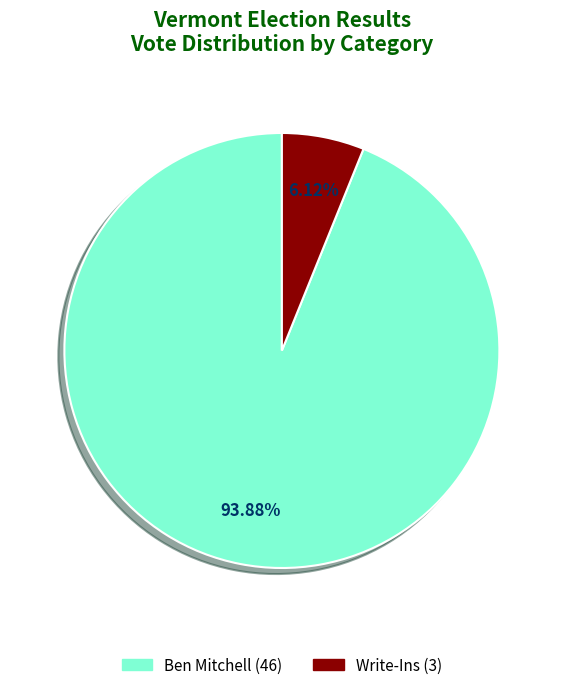

Does any single category account for the majority?

Yes